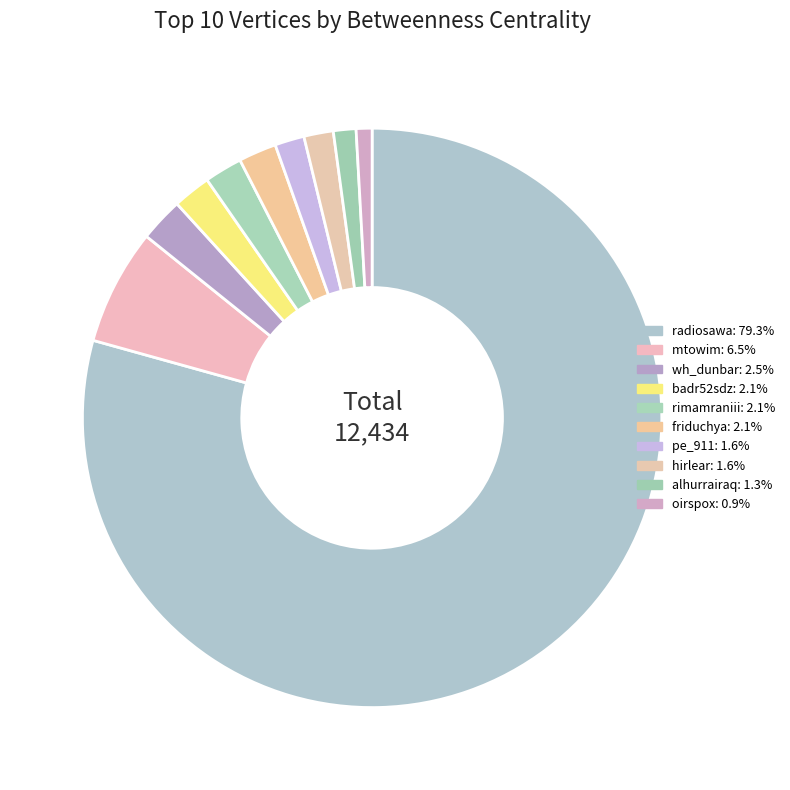

Is it true that wh_dunbar is 1% of the pie?

False